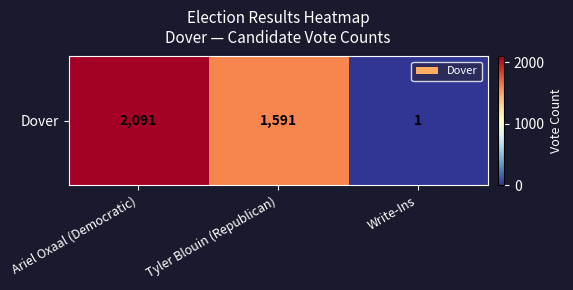

What is the ratio of the value at Tyler Blouin (Republican) to the value at Write-Ins?

1591.0